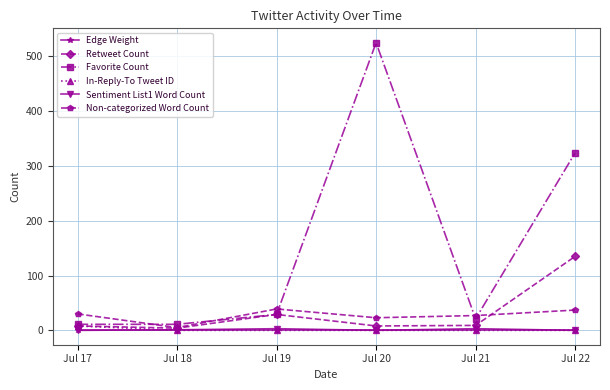

Which series changed the most between Jul 17 and Jul 22?

Favorite Count